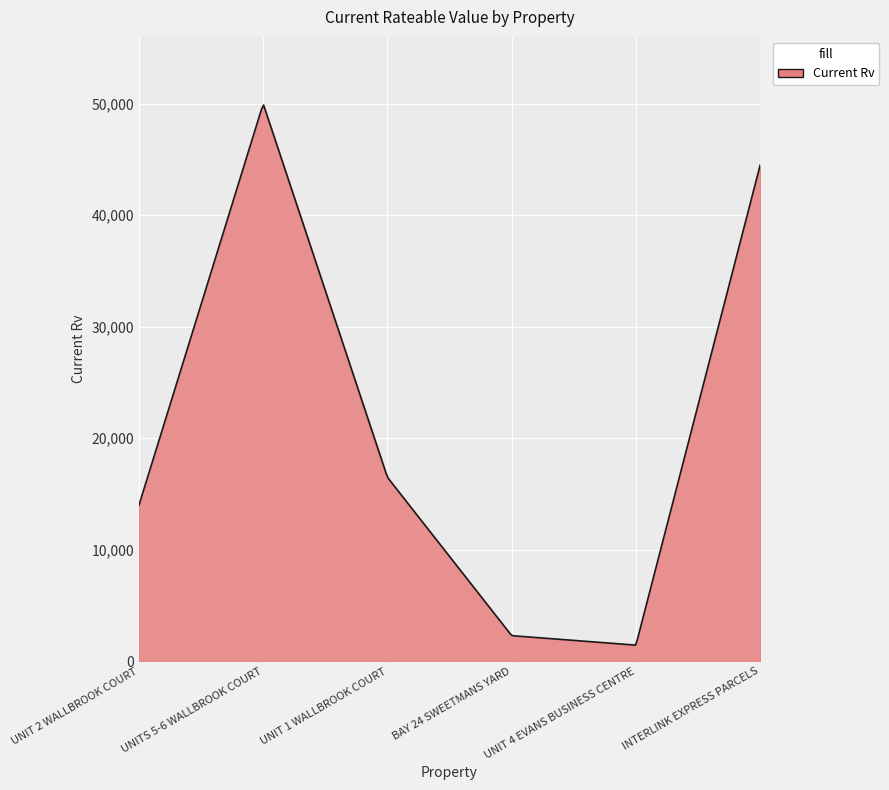

What is the maximum value shown in the chart?

49888.0